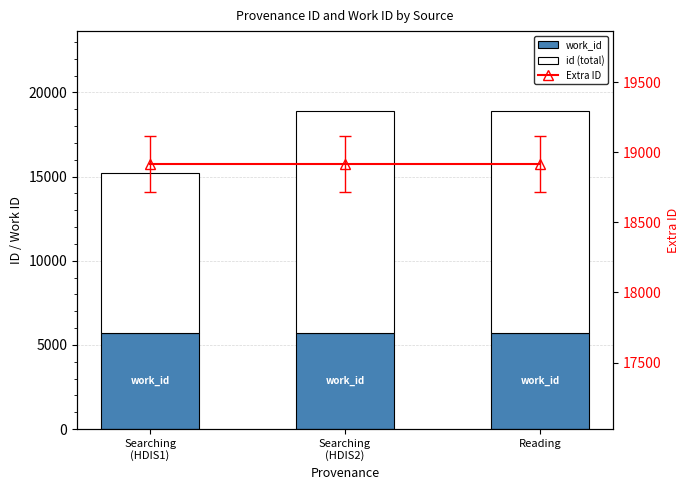

Reading left to right, what are all the values shown in this chart?

work_id: Searching
(HDIS1)=5687	Searching
(HDIS2)=5687	Reading=5687
id (total): Searching
(HDIS1)=9500	Searching
(HDIS2)=13229	Reading=13230
Extra ID: Searching
(HDIS1)=18918	Searching
(HDIS2)=18918	Reading=18918